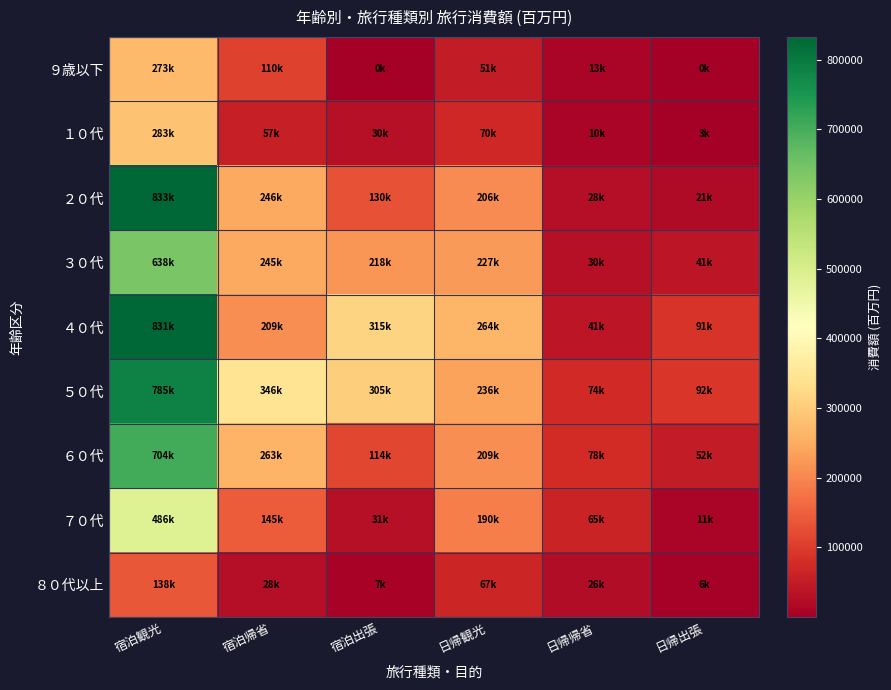

Between 日帰帰省 and 日帰観光, which is larger?

日帰観光